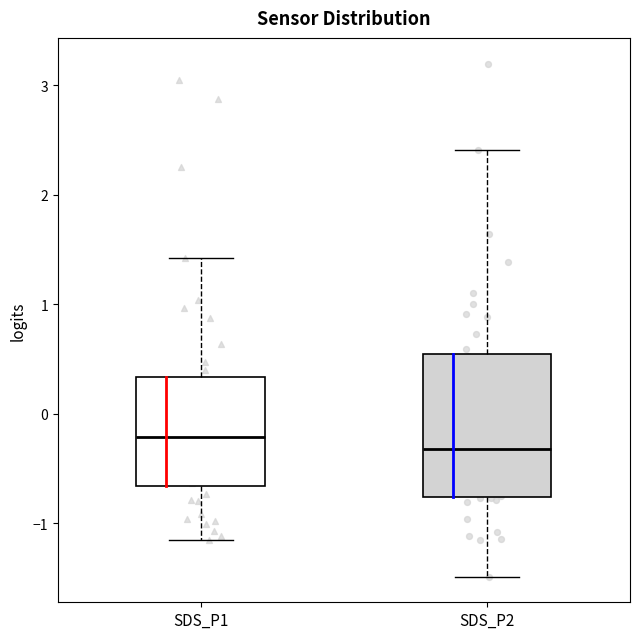

Reading left to right, read every box against the y-axis: the position of its median line, the range the box covers, and the ends of its whiskers. The values are not printed on the chart, so give them approximately, as read against the axis.

SDS_P1: median -0.2, box -0.7 to 0.3, whiskers -1.2 to 1.4
SDS_P2: median -0.3, box -0.8 to 0.5, whiskers -1.5 to 2.4